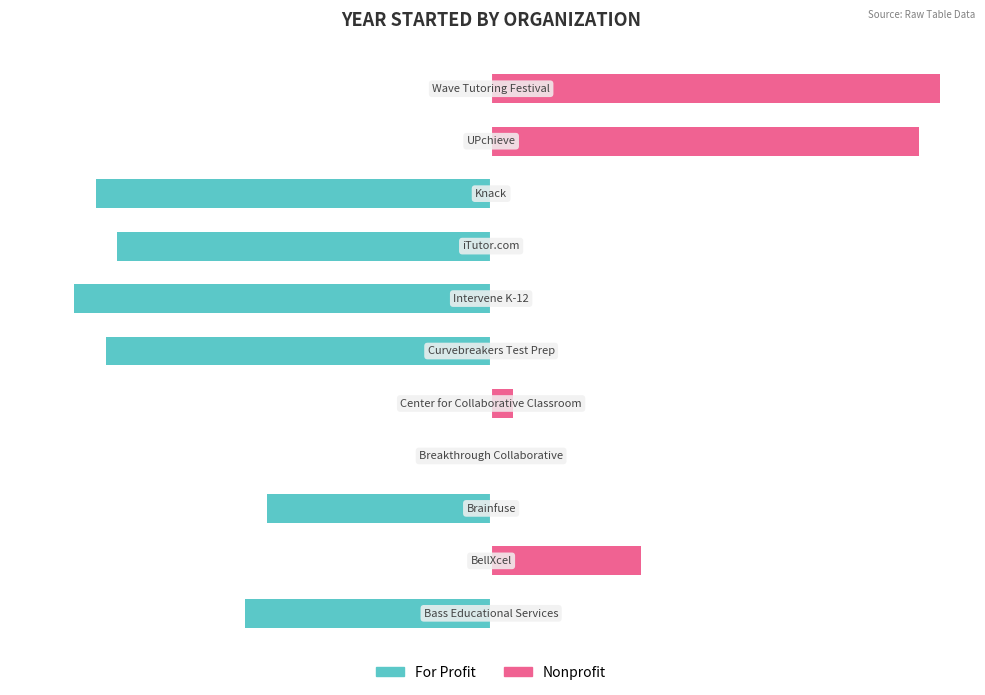

What is the smallest value displayed?

-39